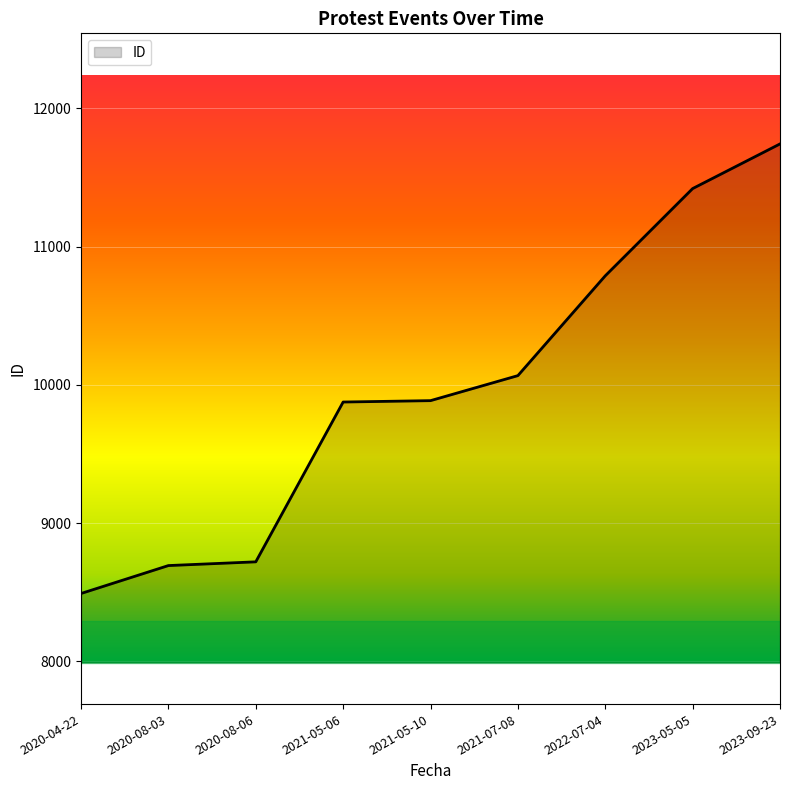

What is the difference between the maximum and minimum values?

3252